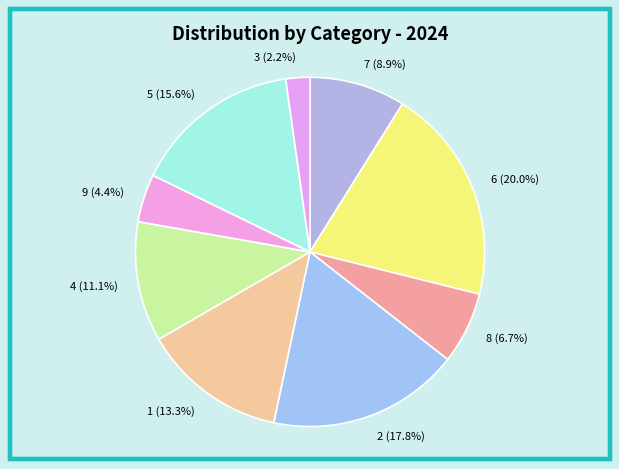

Is it true that 6 is 12% of the pie?

False